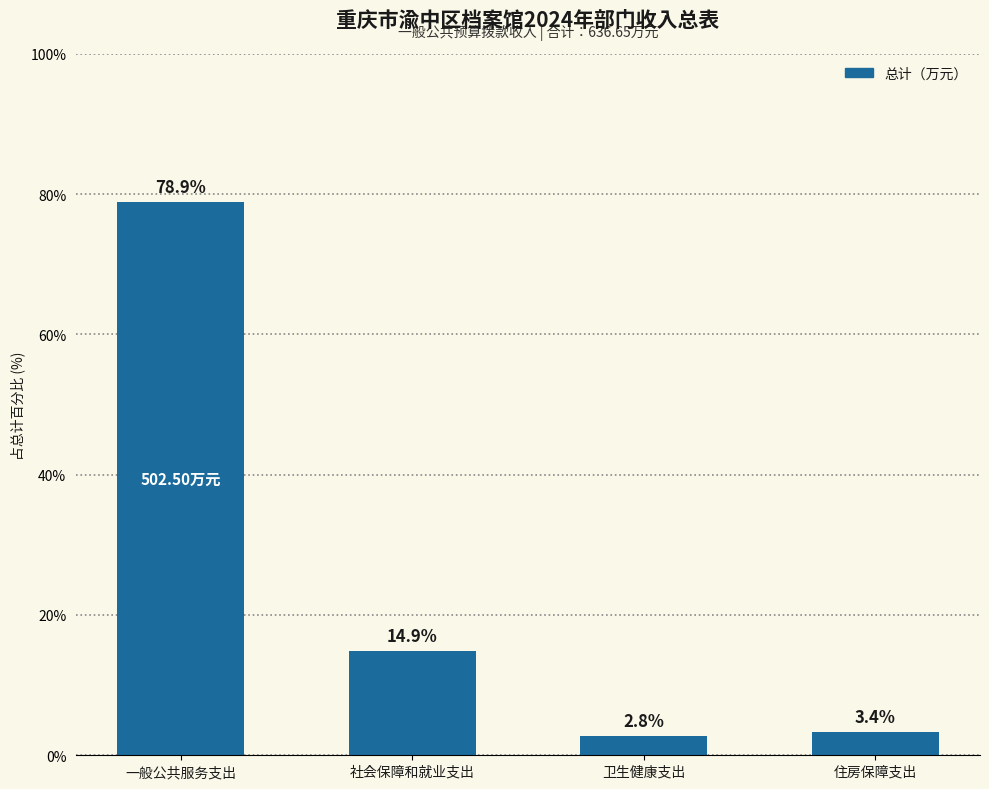

Where is the data nearest to the value 40?

社会保障和就业支出